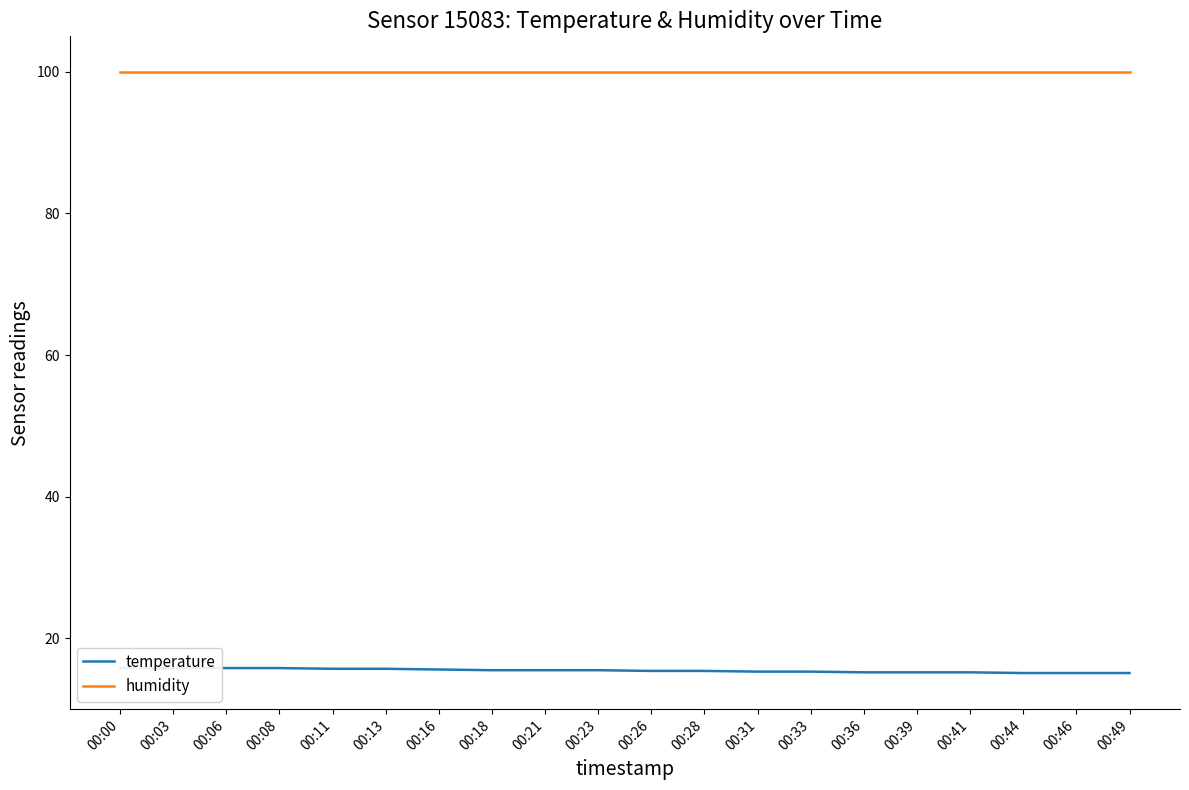

What is the difference between the maximum and minimum values in the temperature series?

0.7